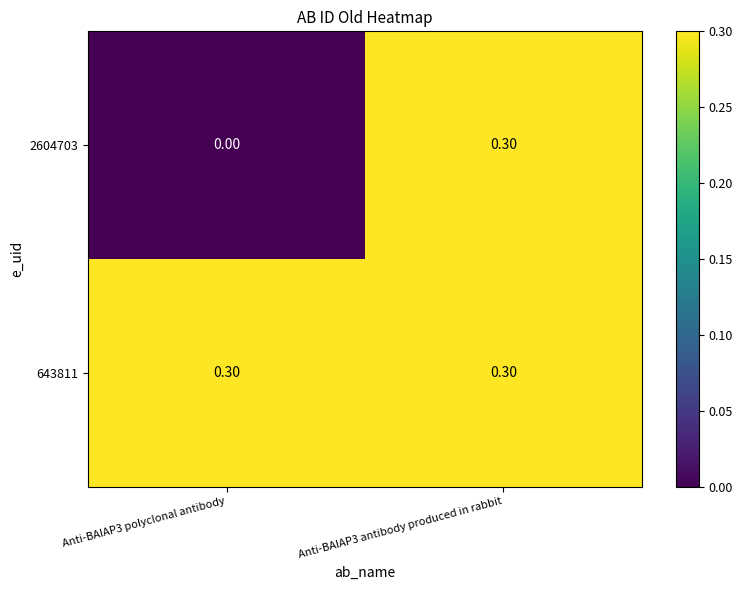

Rank the categories by 2604703 value from lowest to highest.

Anti-BAIAP3 polyclonal antibody, Anti-BAIAP3 antibody produced in rabbit